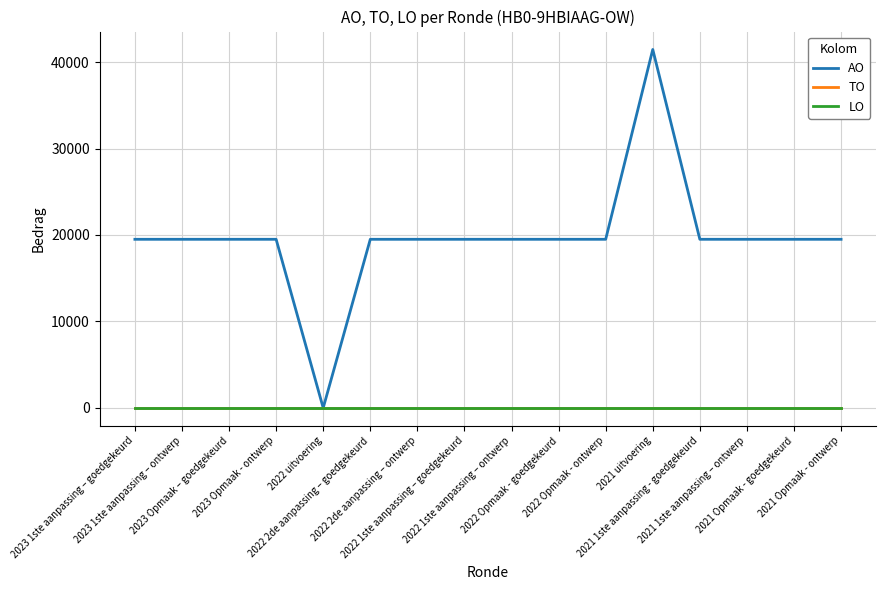

Between 2022 1ste aanpassing – goedgekeurd and 2022 Opmaak - goedgekeurd, which is larger?

2022 1ste aanpassing – goedgekeurd